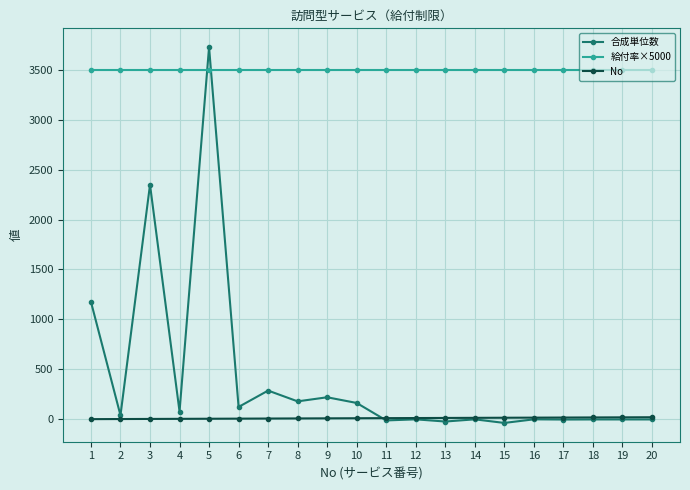

Which series has the largest range (max minus min)?

合成単位数